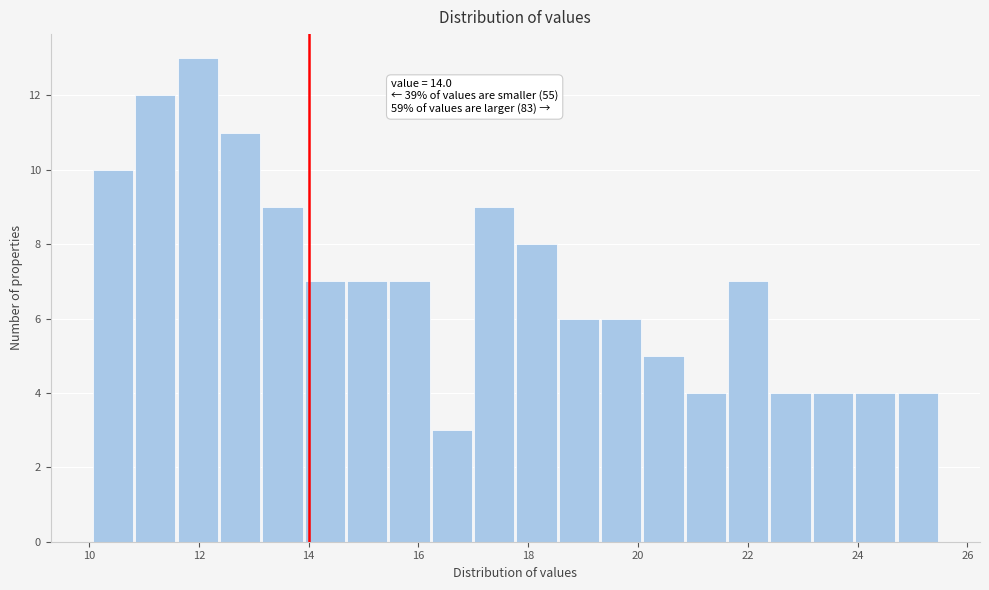

Around what value on the x-axis is the tallest bar? Give the approximate position of its centre, as read against the axis.

12.0